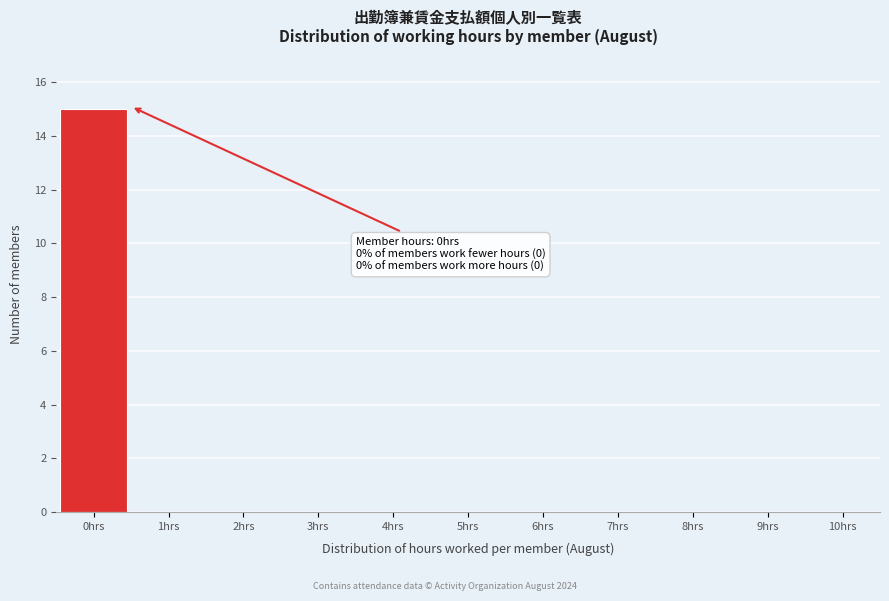

Over which range of the x-axis is the bar tallest?

-0.5 to 0.5